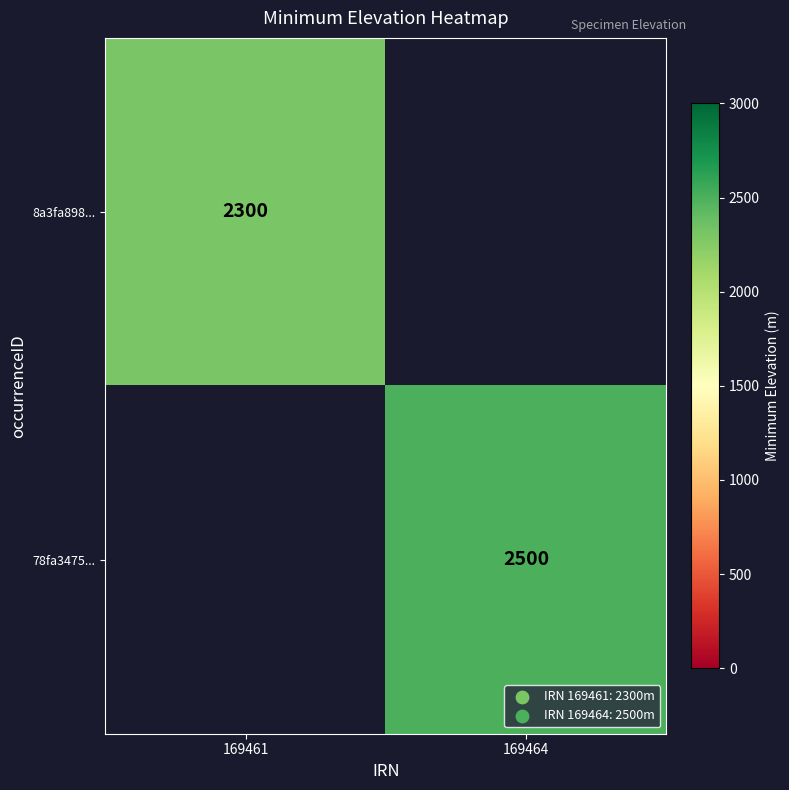

Is it true that 78fa3475... equals 2500 at 169464?

True